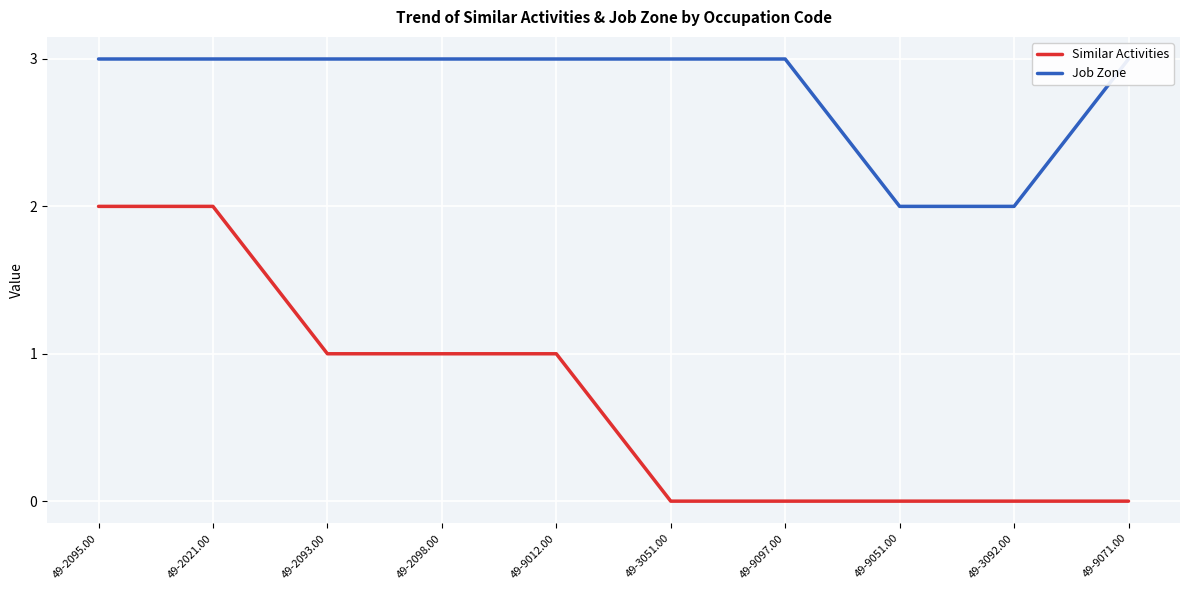

At which label does Job Zone reach its minimum?

49-9051.00